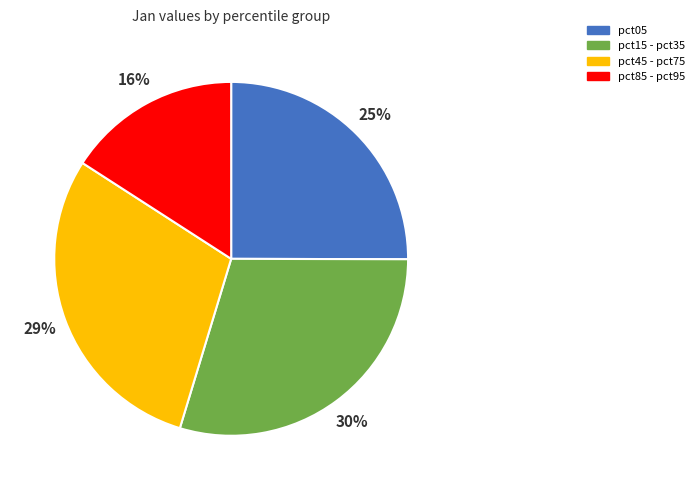

To the nearest percent, what is the difference between the largest and smallest slice percentages?

14%